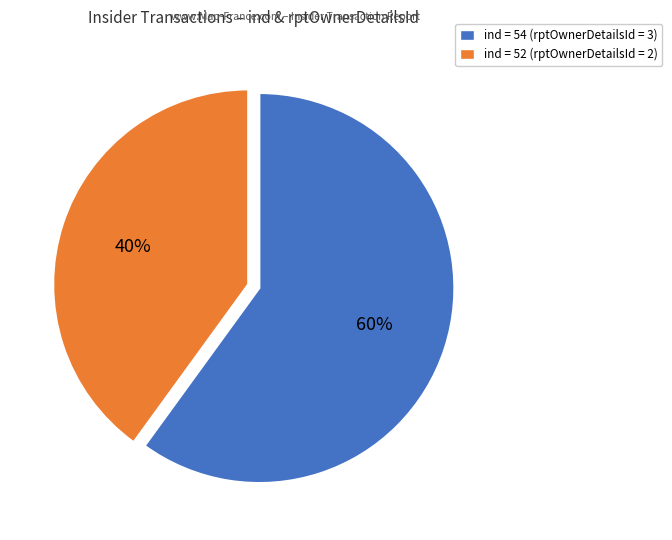

What is the smallest slice in the pie chart?

ind = 52 (rptOwnerDetailsId = 2)